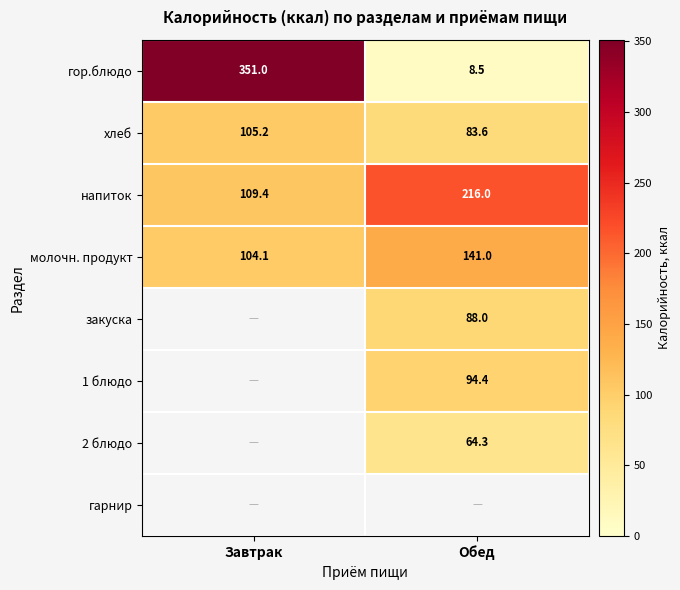

At which label does хлеб first exceed 105?

Завтрак